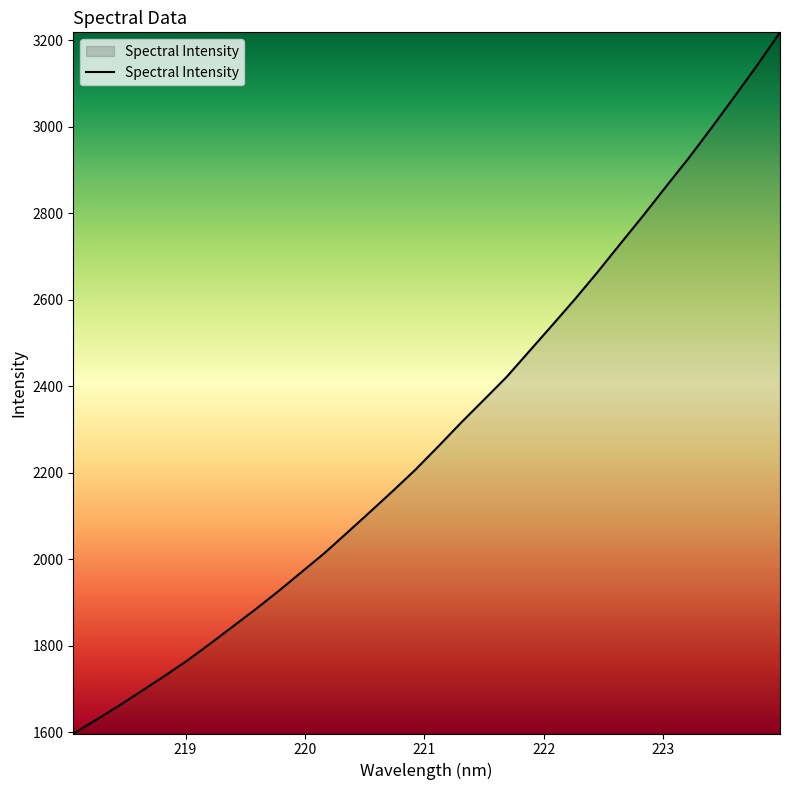

What is the sum of all values?

73456.3